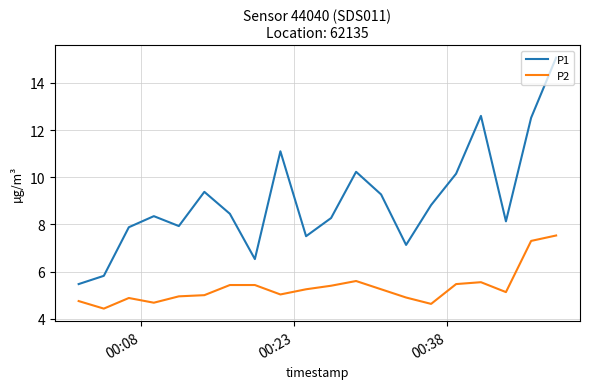

Which series has the widest spread of values?

P1